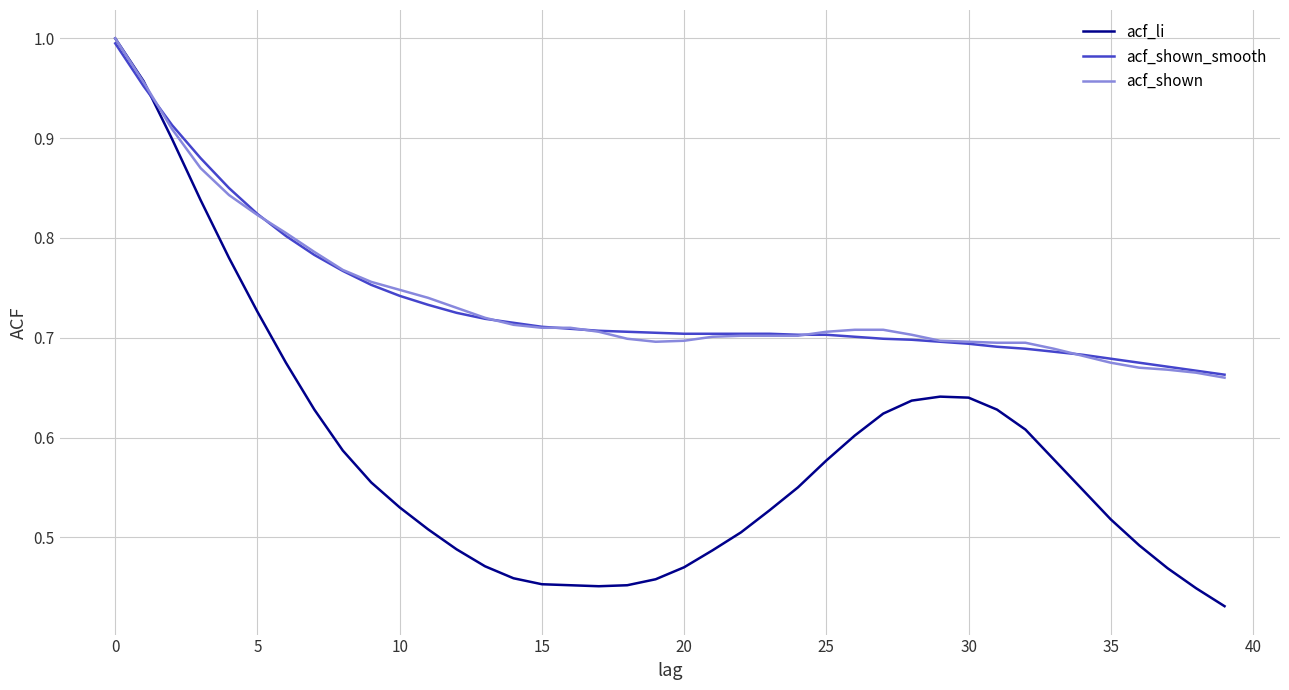

How many distinct data groups are displayed?

3